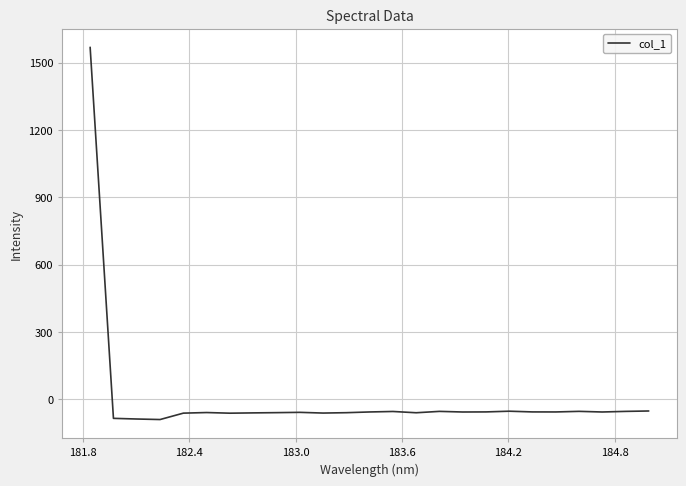

What is the greatest value displayed?

1569.3